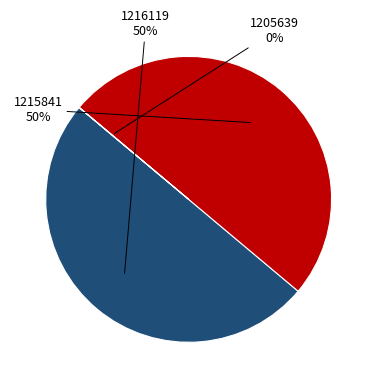

What percentage is the 1216119 slice, to the nearest percent?

50%